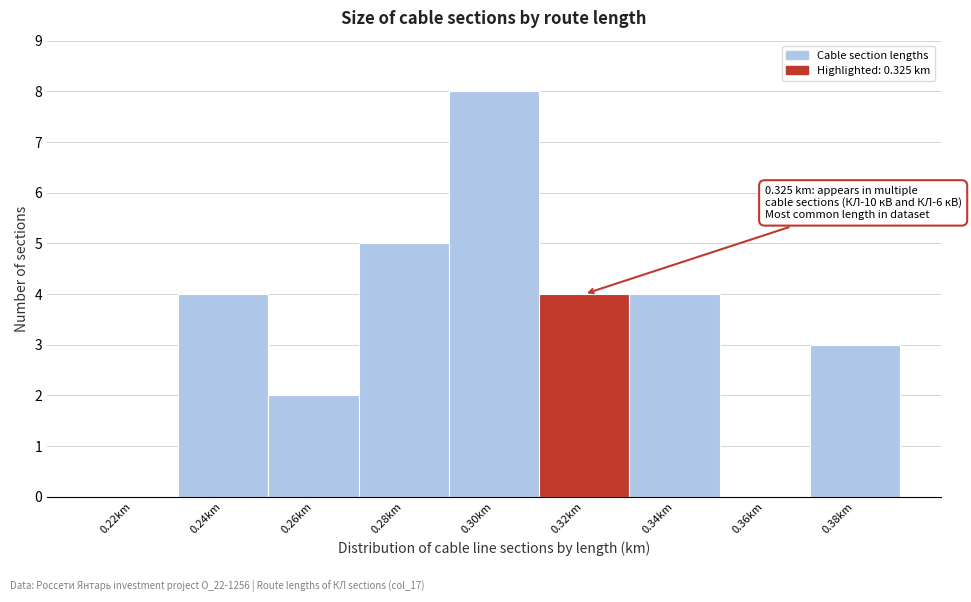

Reading left to right, extract all data points from this chart.

0.22km=0	0.24km=4	0.26km=2	0.28km=5	0.30km=8	0.32km=4	0.34km=4	0.36km=0	0.38km=3